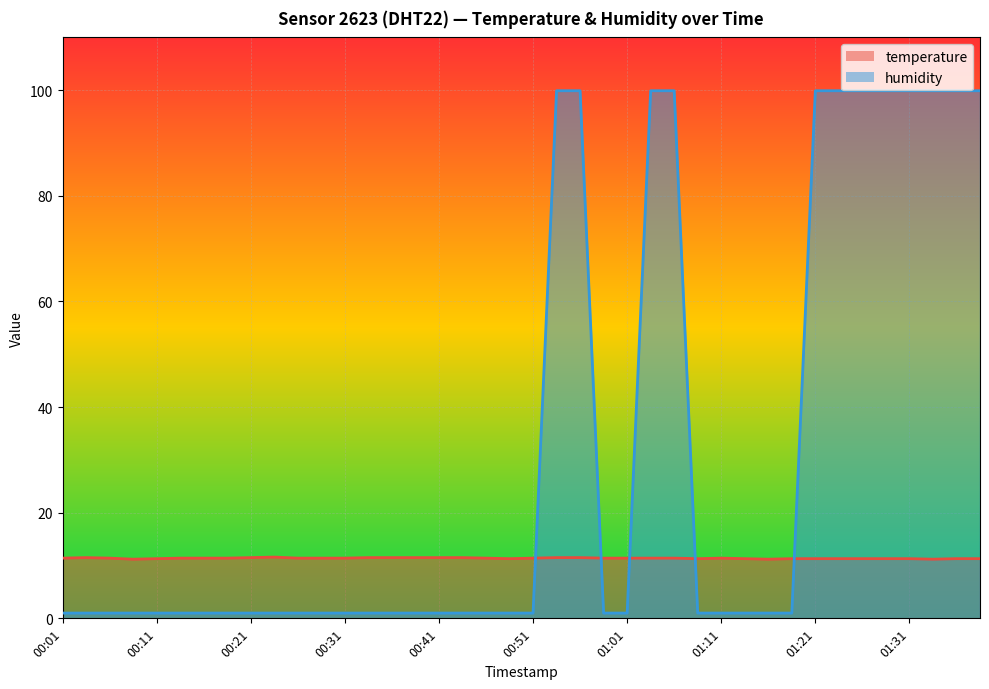

Reading left to right, what are all the values shown in this chart?

temperature: 11.4	11.5	11.4	11.2	11.3	11.4	11.4	11.4	11.5	11.6	11.4	11.4	11.4	11.5	11.5	11.5	11.5	11.5	11.4	11.3	11.4	11.5	11.5	11.4	11.4	11.4	11.4	11.3	11.4	11.3	11.2	11.3	11.3	11.3	11.3	11.3	11.3	11.2	11.3	11.3
humidity: 1.0	1.0	1.0	1.0	1.0	1.0	1.0	1.0	1.0	1.0	1.0	1.0	1.0	1.0	1.0	1.0	1.0	1.0	1.0	1.0	1.0	99.9	99.9	1.0	1.0	99.9	99.9	1.0	1.0	1.0	1.0	1.0	99.9	99.9	99.9	99.9	99.9	99.9	99.9	99.9